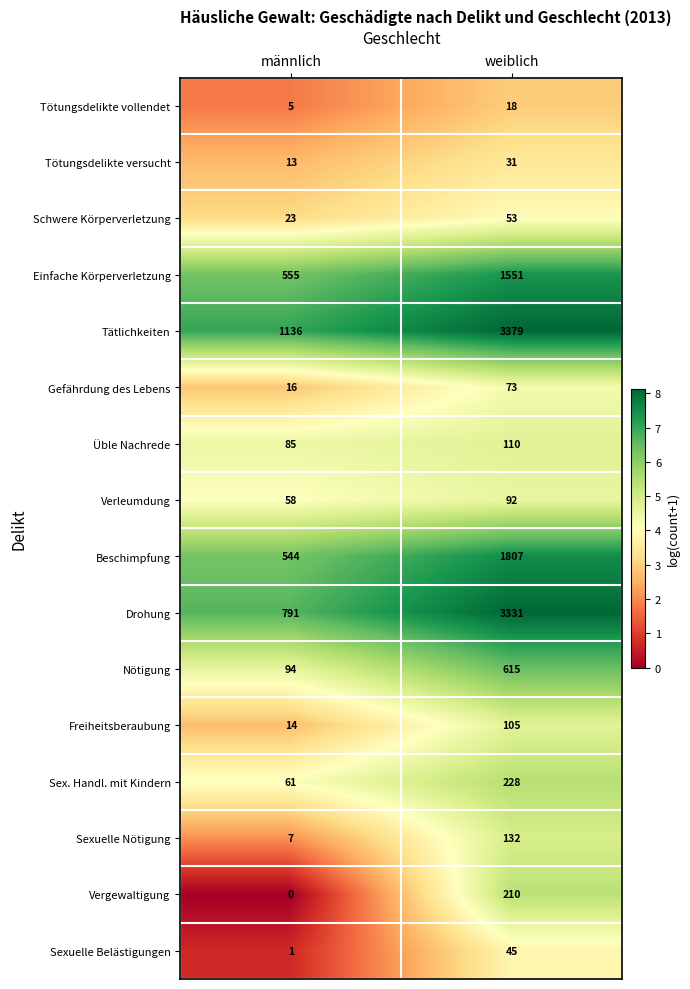

True or false: Einfache Körperverletzung has a value of 555 at männlich.

True